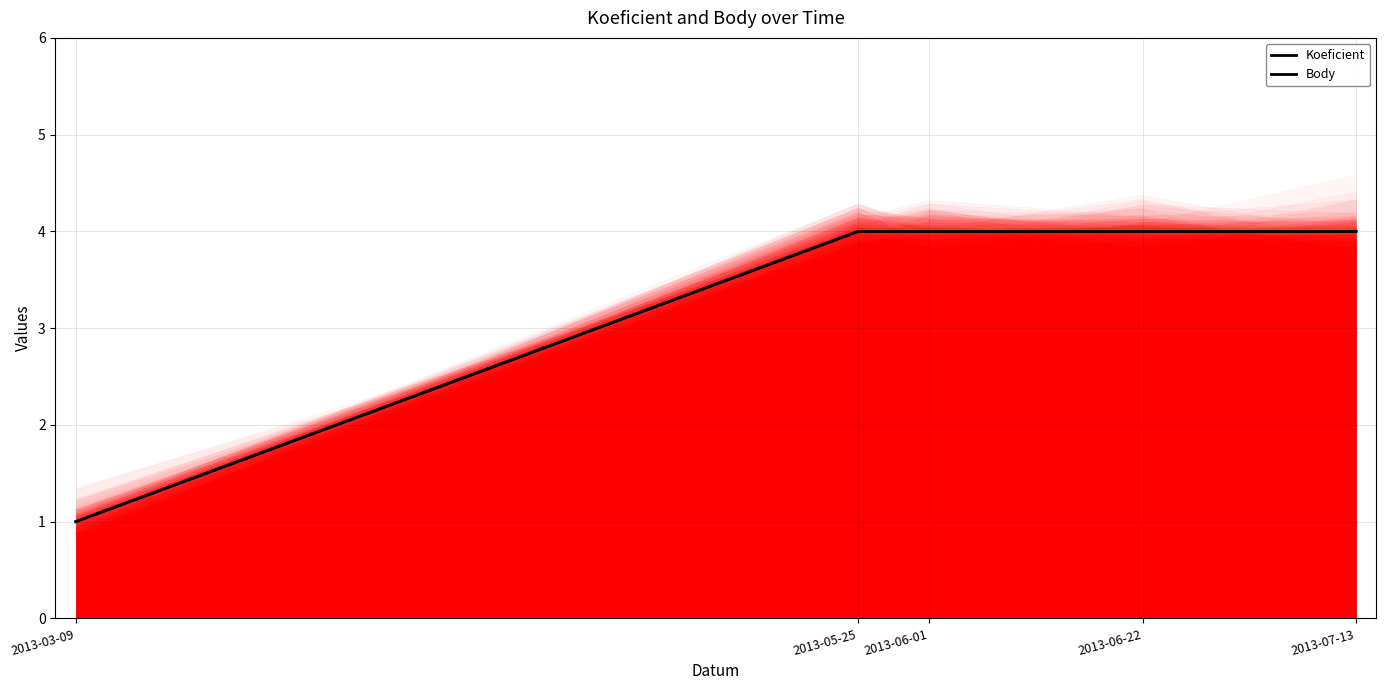

True or false: Body and Koeficient cross at least once.

False